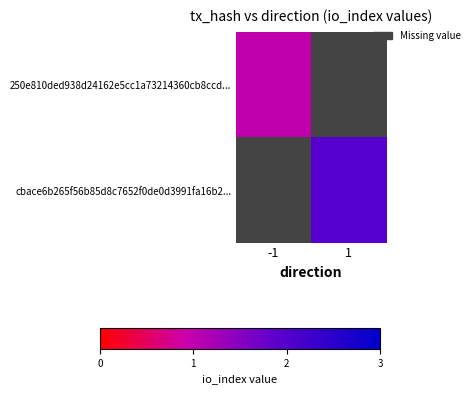

Which label corresponds to the smallest value in the chart?

-1